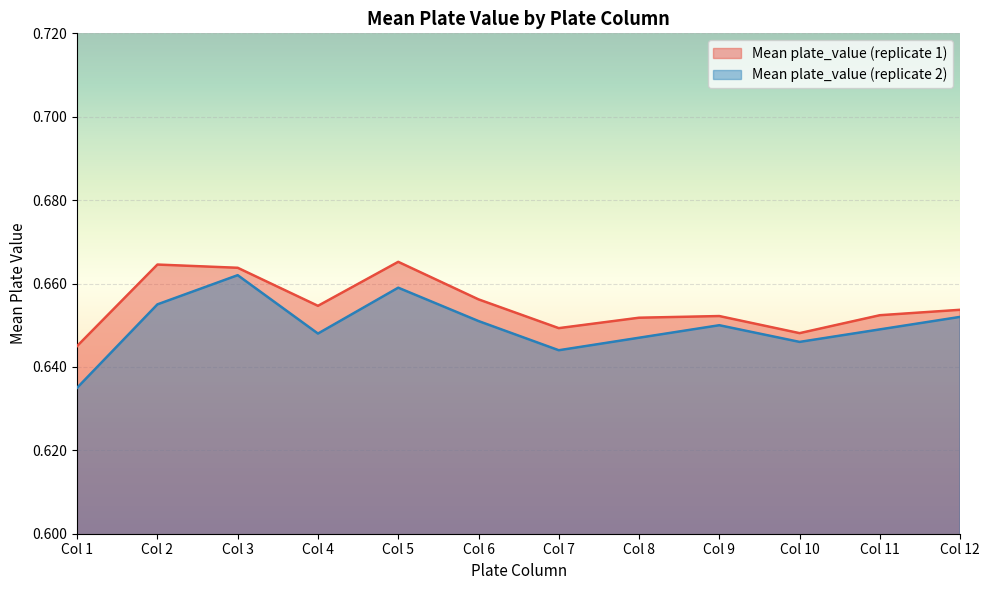

Which category has the highest value in the Mean plate_value by plate_column (rep 2) series?

Col 3